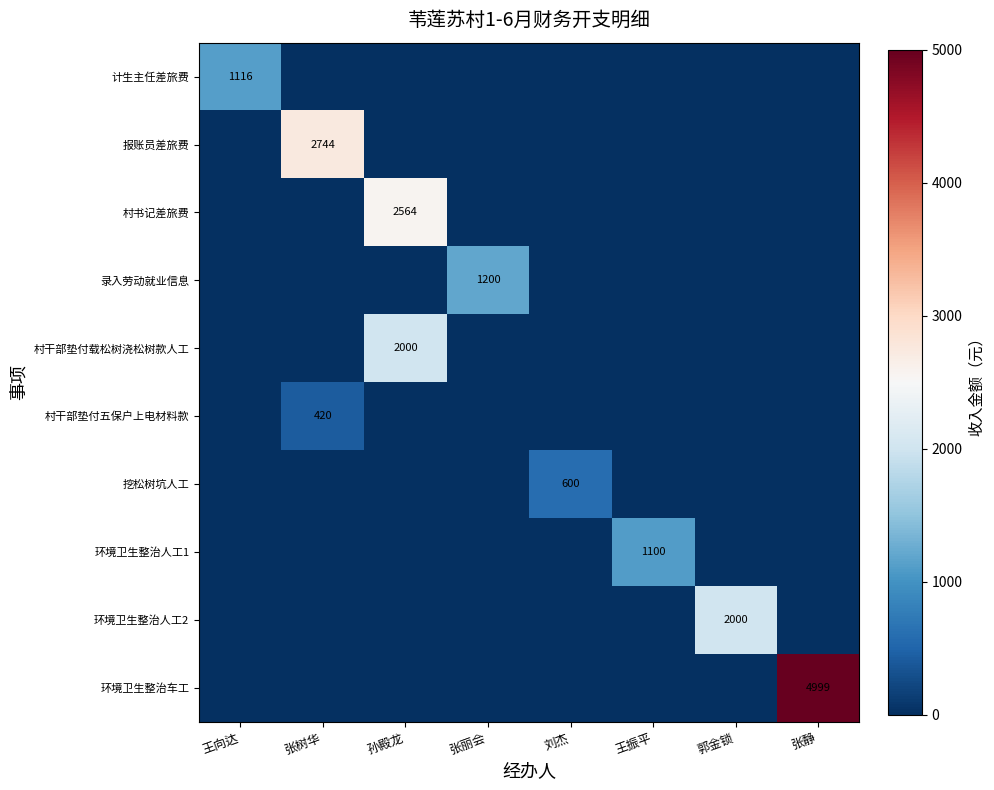

Is it true that 环境卫生整治人工2 equals 1318 at 郭金锁?

False